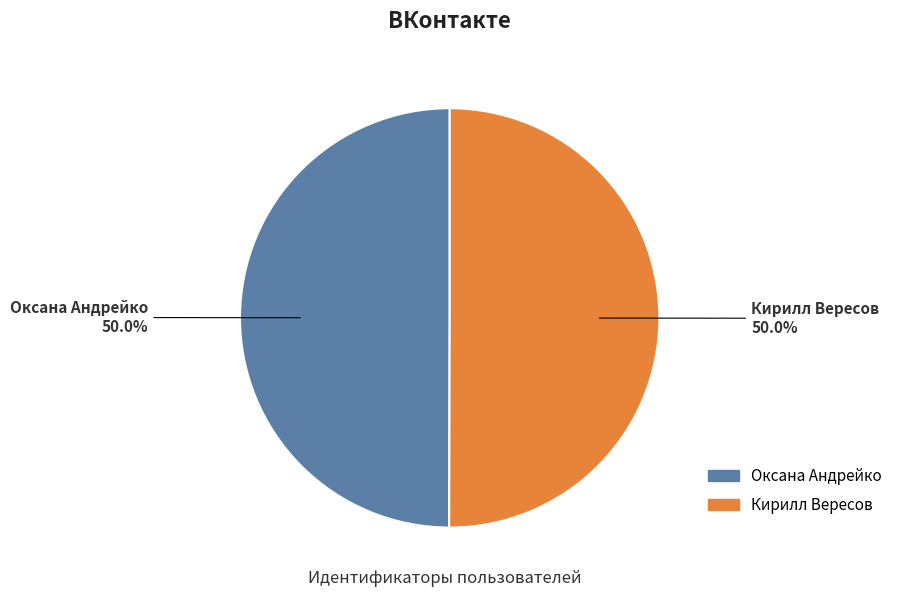

How much of the chart is everything except Оксана Андрейко?

50.0%